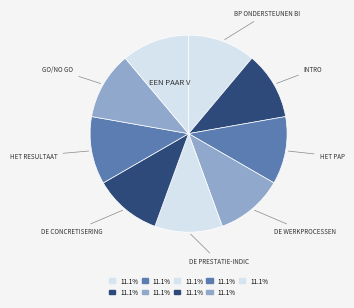

Rank the categories by value from highest to lowest.

Een paar vragen, GO/NO GO, Het resultaat, De concretisering, De prestatie-indicatoren, De werkprocessen, Het PAP, Intro, BP ondersteunen bij basisbehoeften VZ